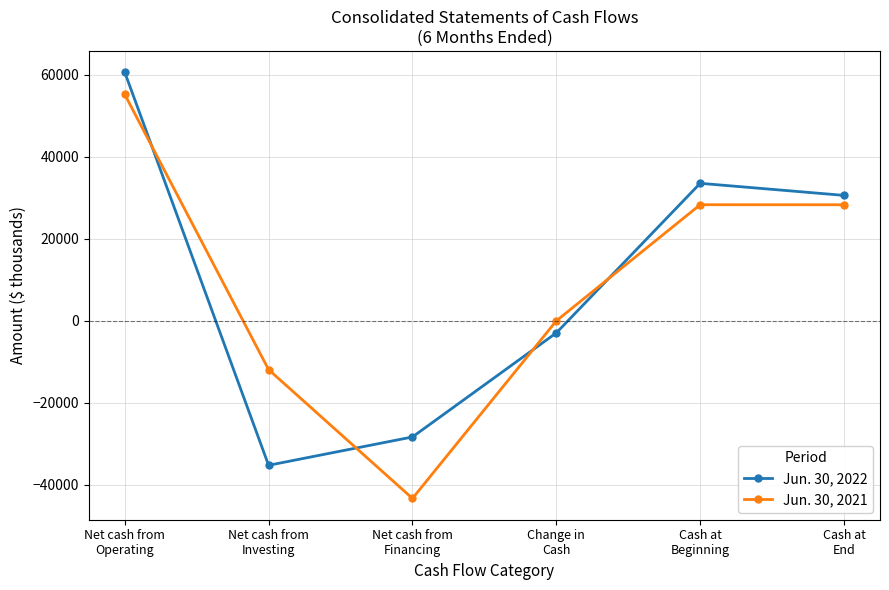

True or false: Jun. 30, 2022 and Jun. 30, 2021 intersect in this chart.

True